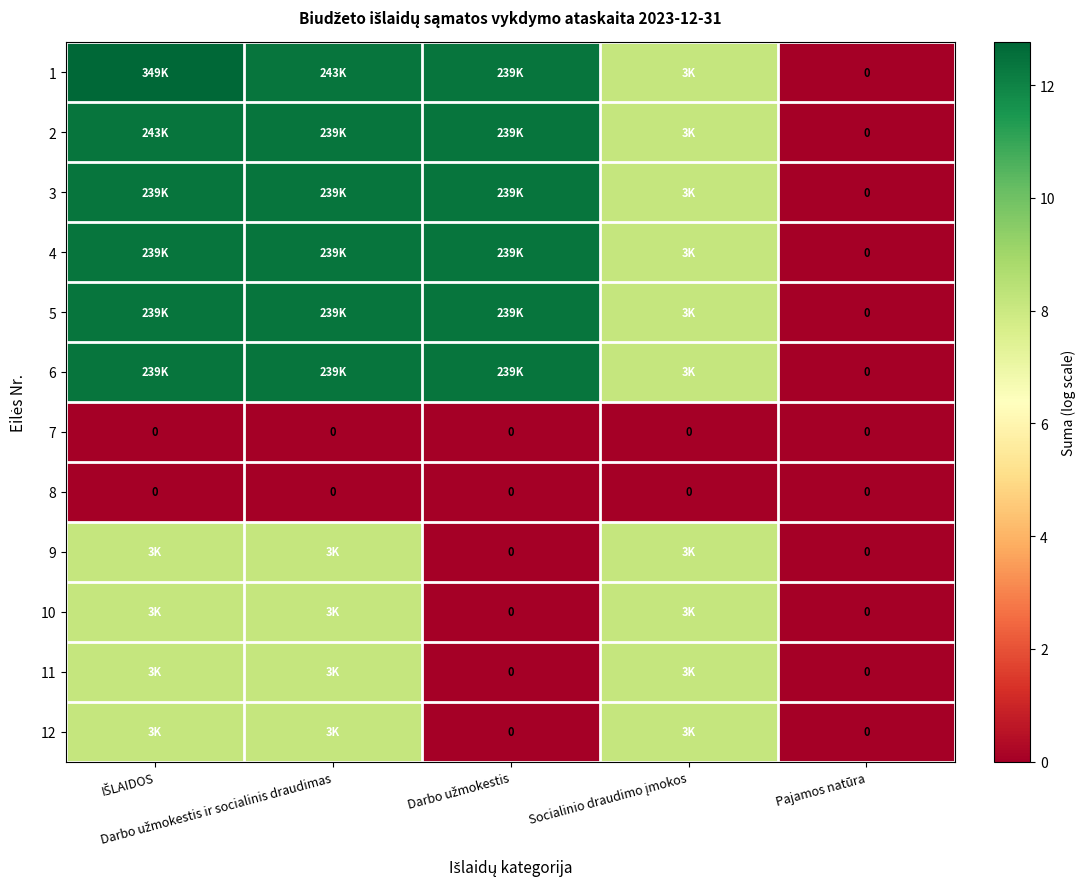

Is it true that 10 equals 11.8 at IŠLAIDOS?

False